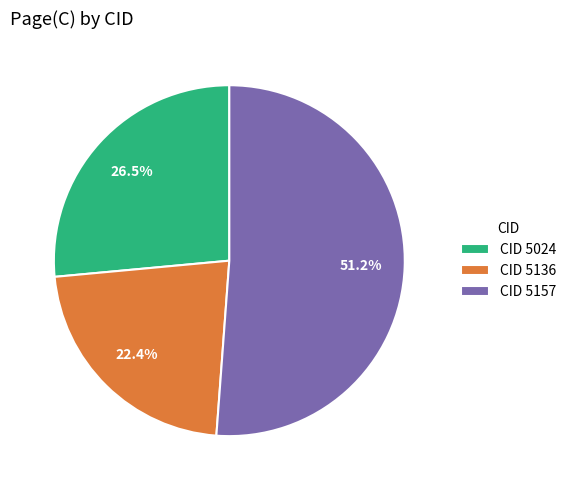

What portion of the pie excludes CID 5136?

77.6%